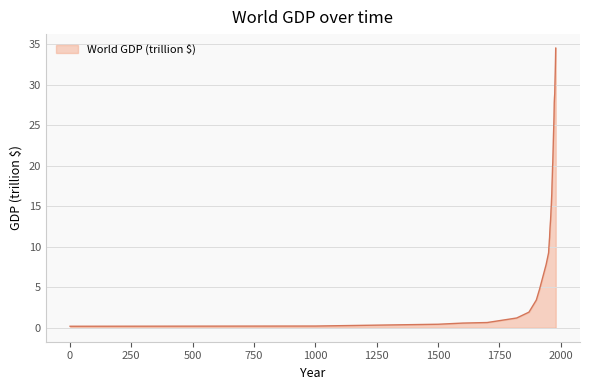

What is the difference between the second highest and minimum values?

32.7